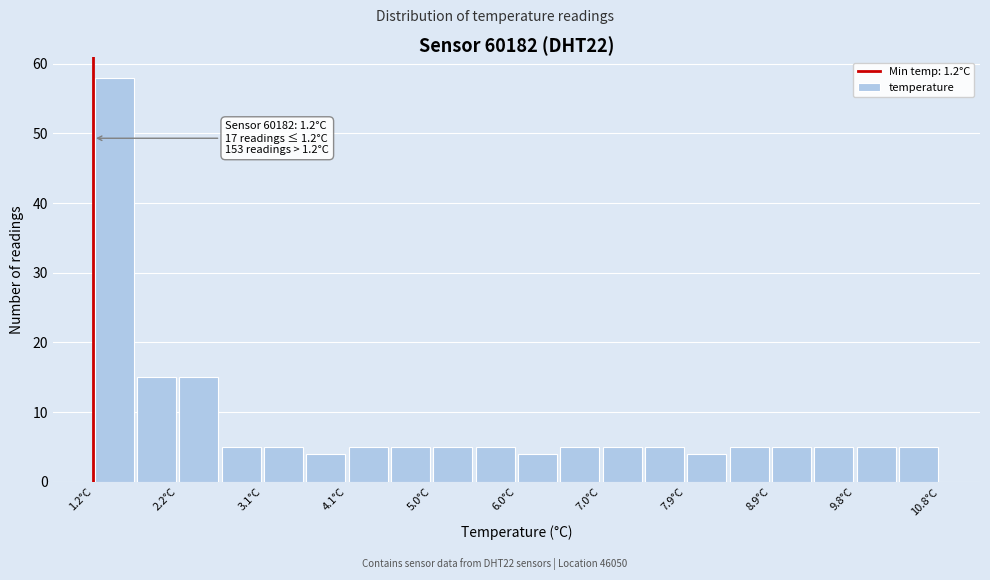

Over which range of the x-axis is the bar tallest?

1.20 to 1.68